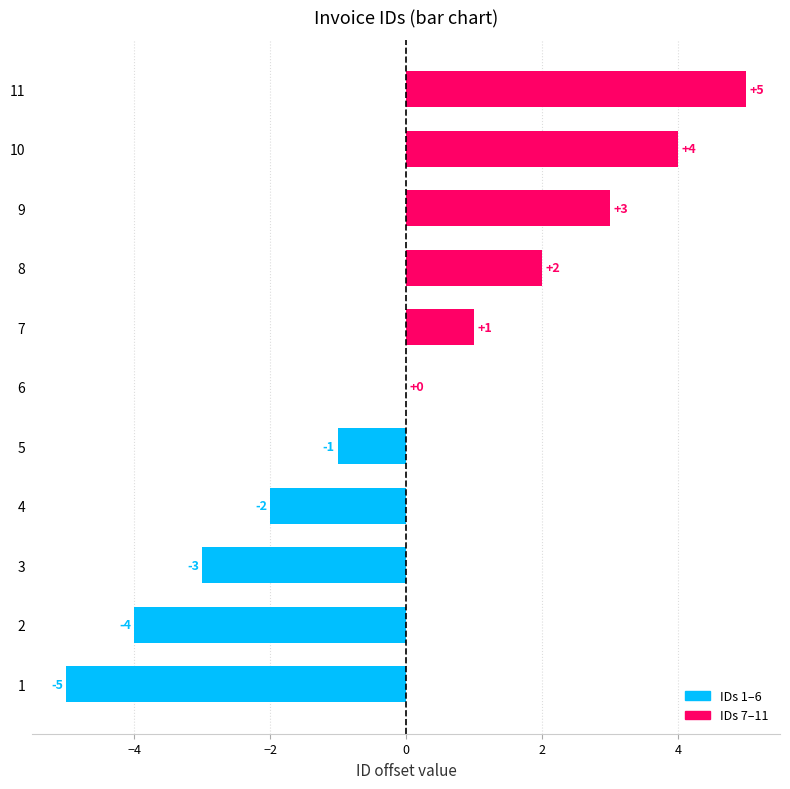

Count the values in the range -3 to 3.

7